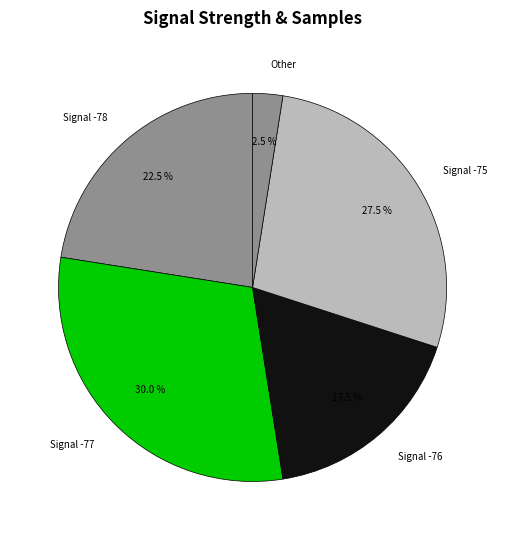

What is the largest slice in the pie chart?

Signal -77